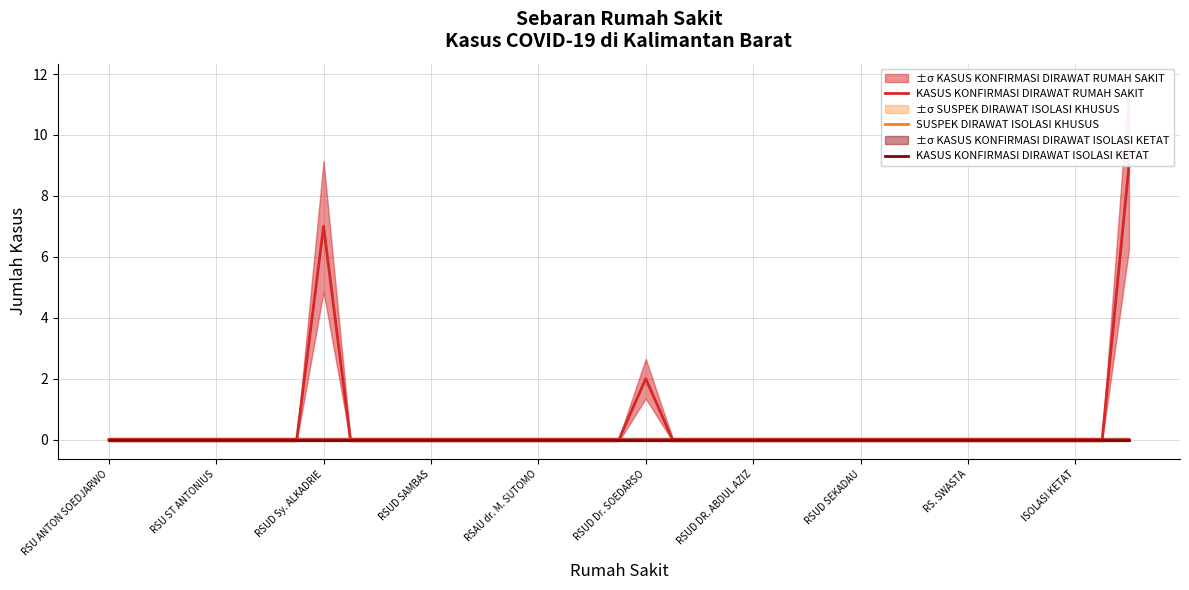

True or false: KASUS KONFIRMASI DIRAWAT ISOLASI KETAT and SUSPEK DIRAWAT ISOLASI KHUSUS intersect in this chart.

False